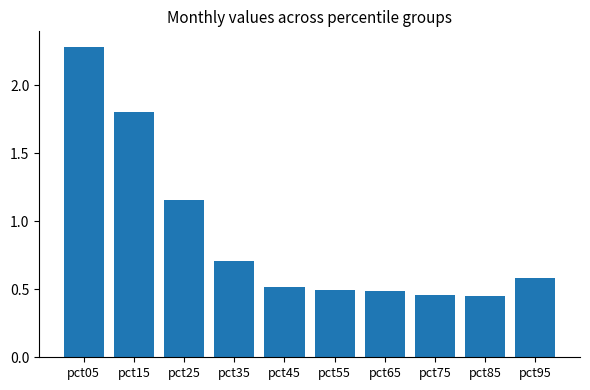

True or false: the data shows 0.7 at pct35.

True